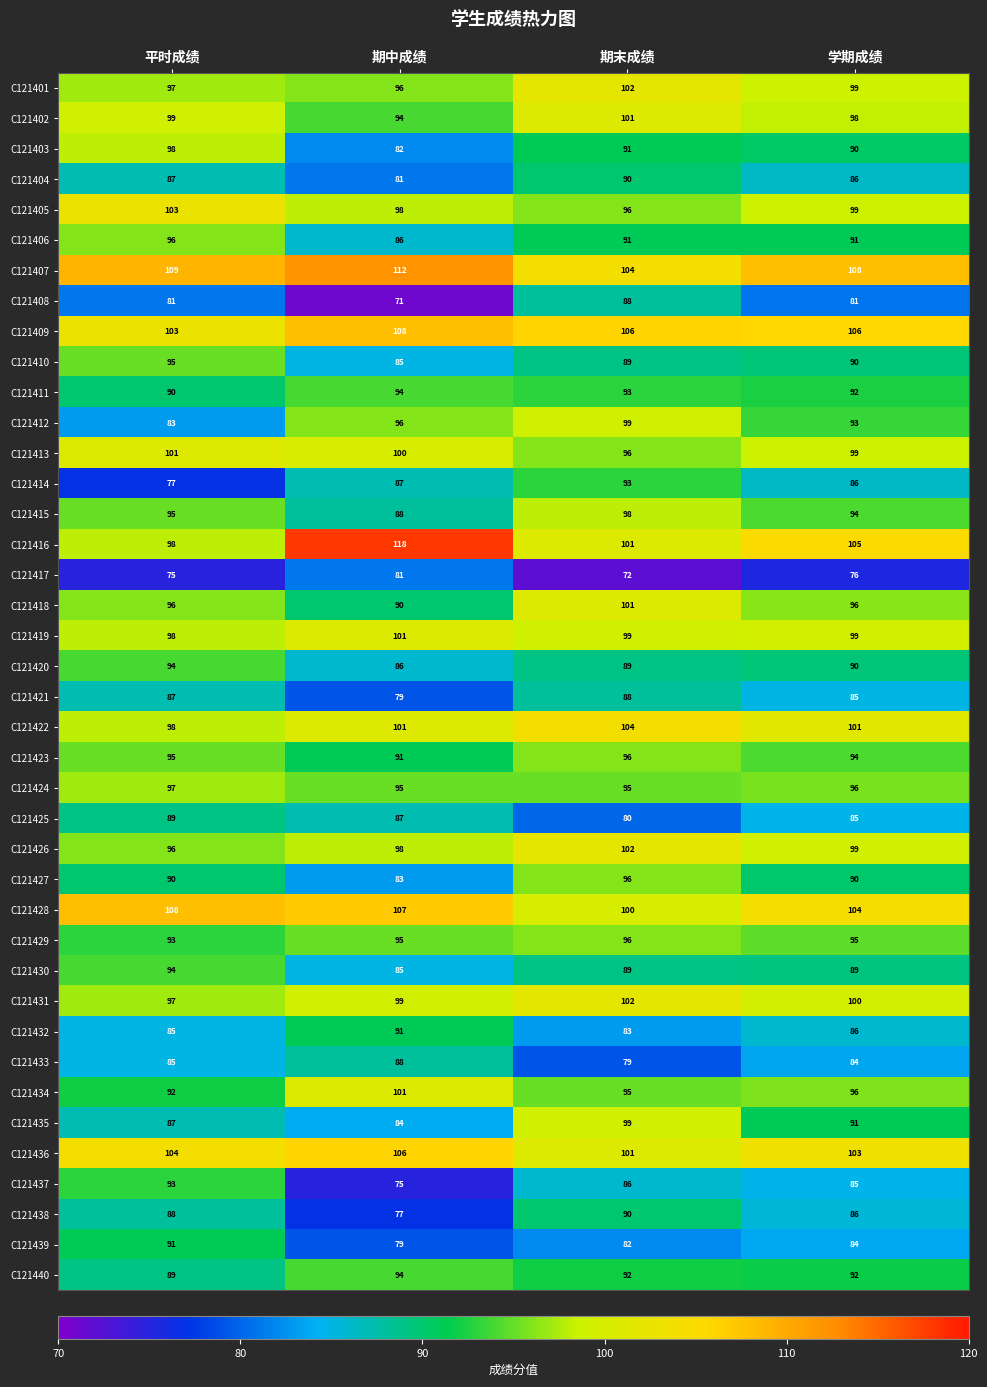

Which series has the largest range (max minus min)?

C121416